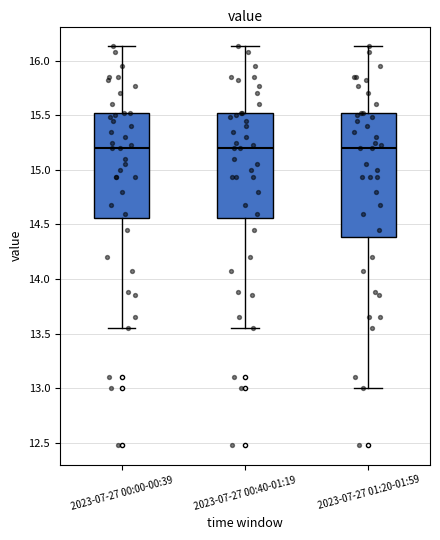

Reading left to right, read every box against the y-axis: the position of its median line, the range the box covers, and the ends of its whiskers. The values are not printed on the chart, so give them approximately, as read against the axis.

2023-07-27 00:00-00:39: median 15.20, box 14.55 to 15.50, whiskers 13.55 to 16.15
2023-07-27 00:40-01:19: median 15.20, box 14.55 to 15.50, whiskers 13.55 to 16.15
2023-07-27 01:20-01:59: median 15.20, box 14.40 to 15.50, whiskers 13.00 to 16.15